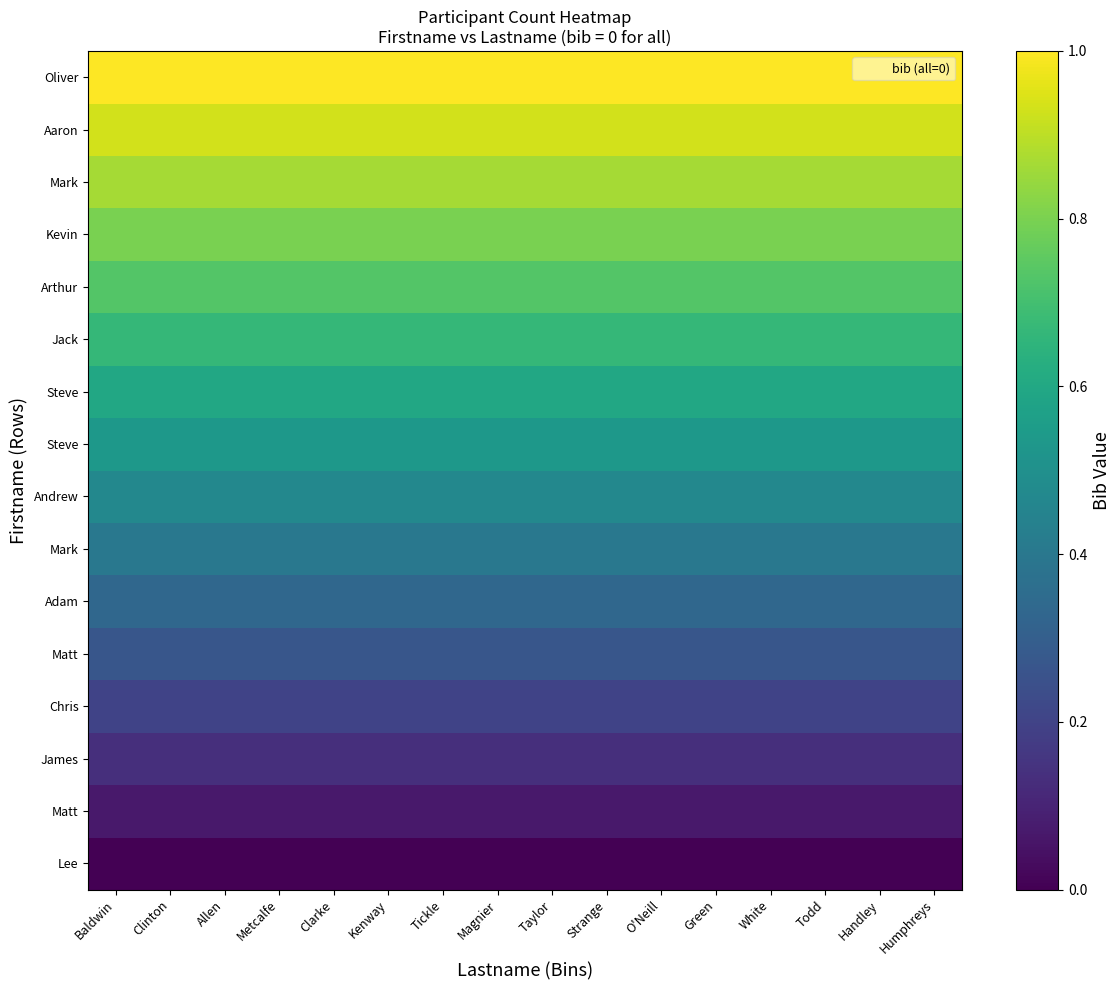

At which category is the sum across all series the highest?

Baldwin